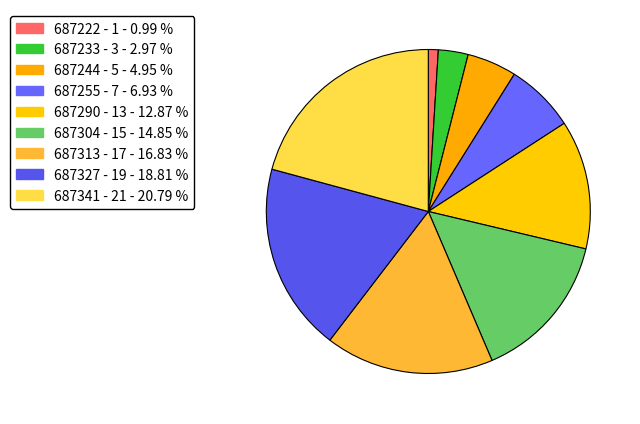

True or false: 687313 accounts for 31% of the total.

False